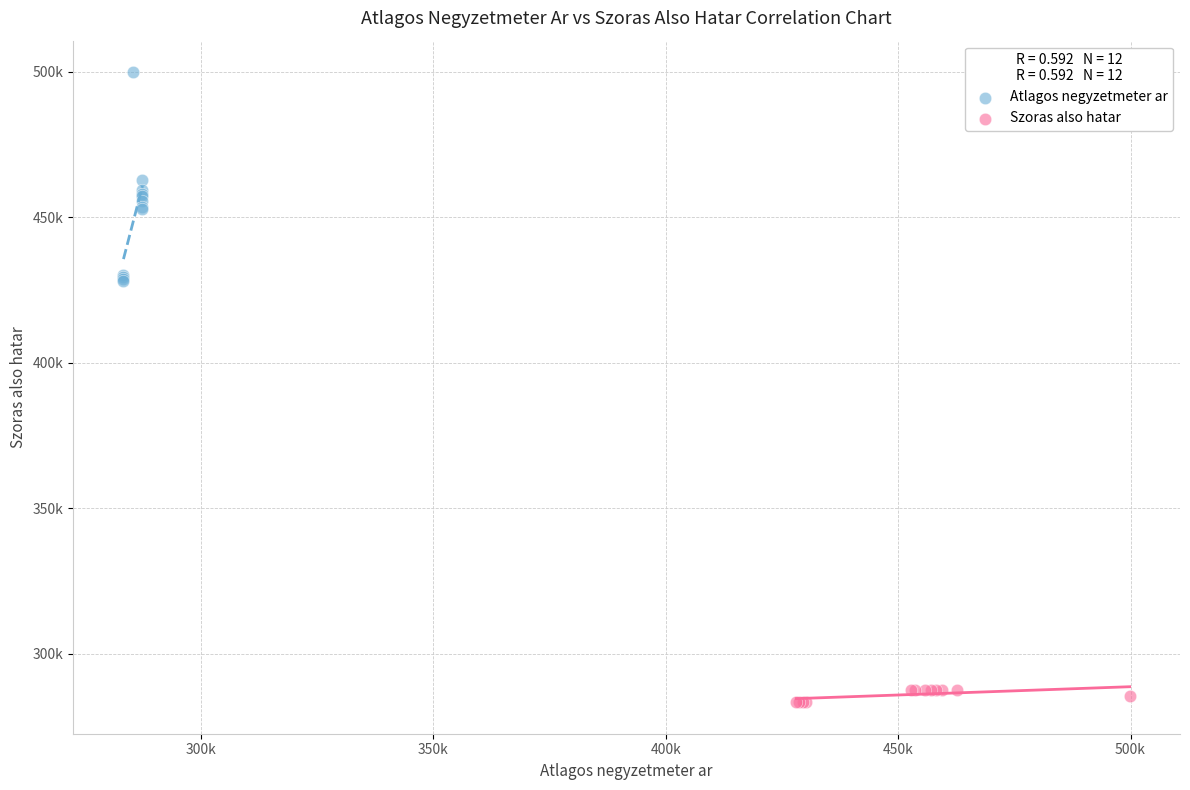

What are all the series names shown in the legend?

Atlagos negyzetmeter ar, Szoras also hatar